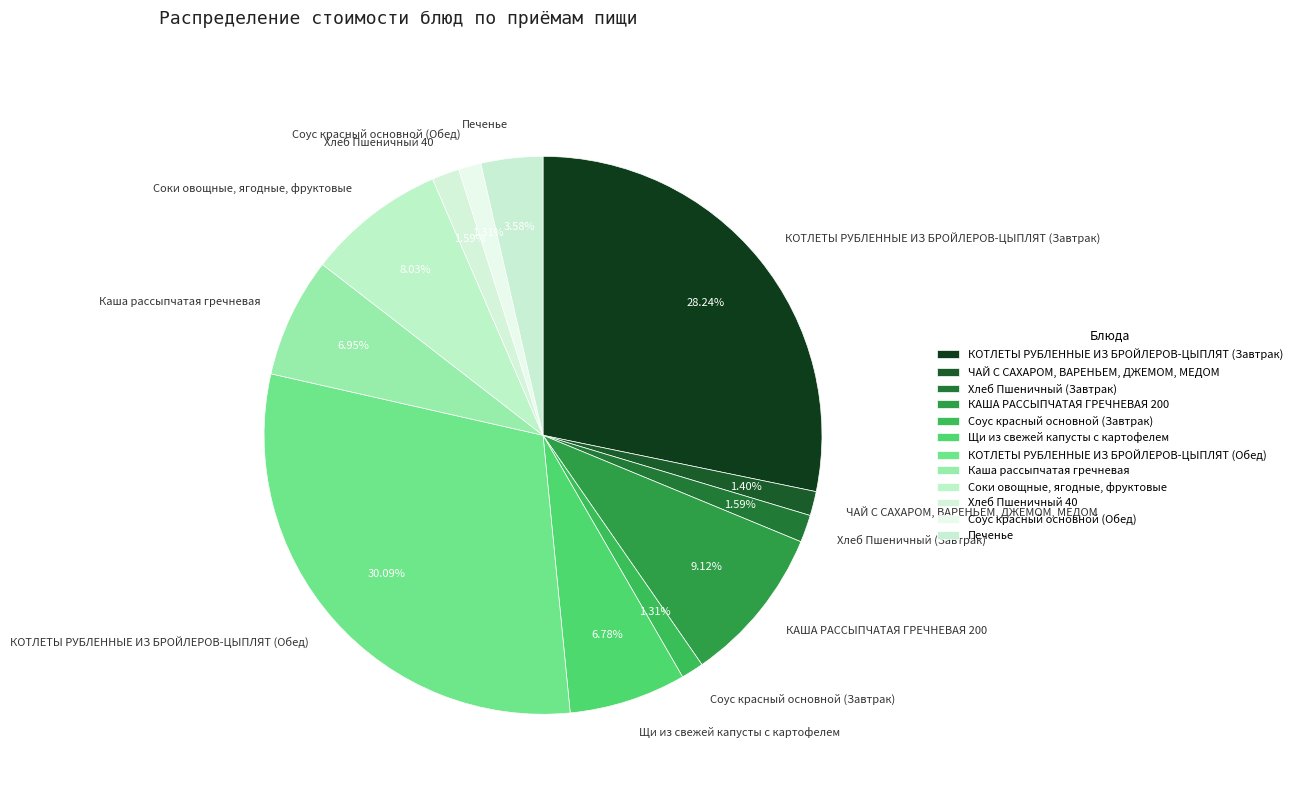

What is the largest slice in the pie chart?

КОТЛЕТЫ РУБЛЕННЫЕ ИЗ БРОЙЛЕРОВ-ЦЫПЛЯТ (Обед)